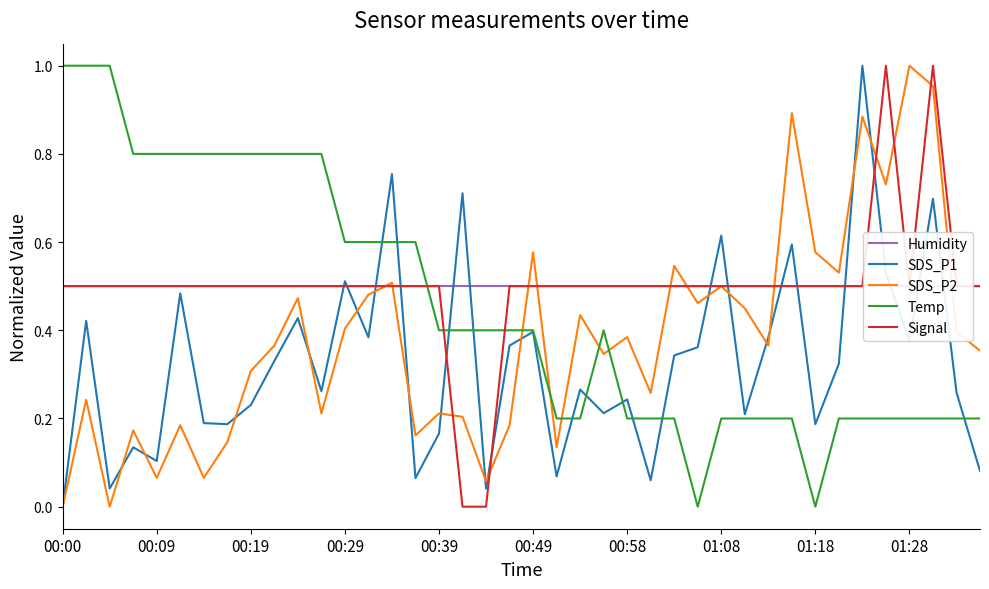

Is it true that Temp equals 0.4 at 00:49?

True